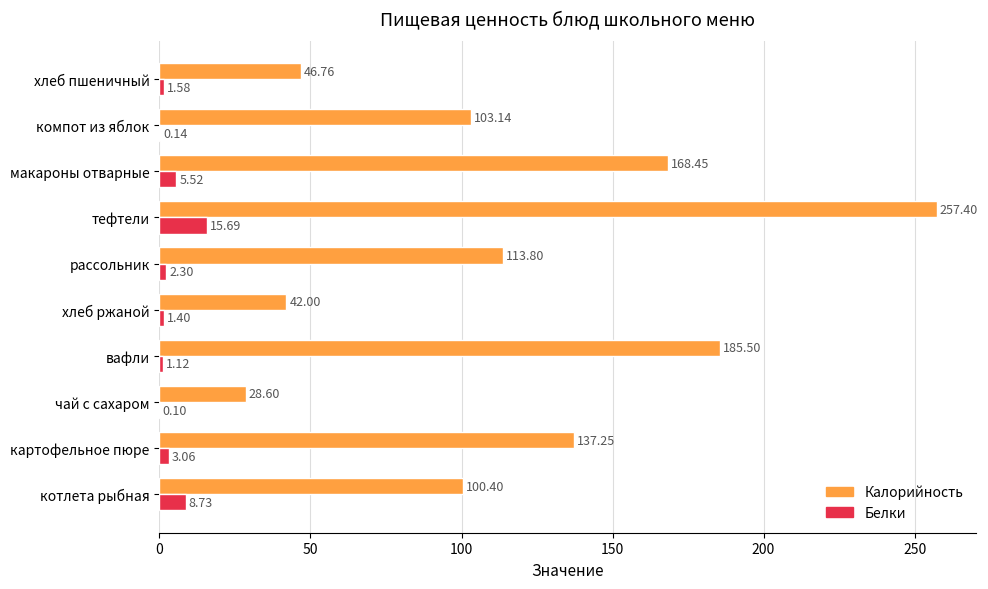

Where is Калорийность nearest to the value 143?

картофельное пюре